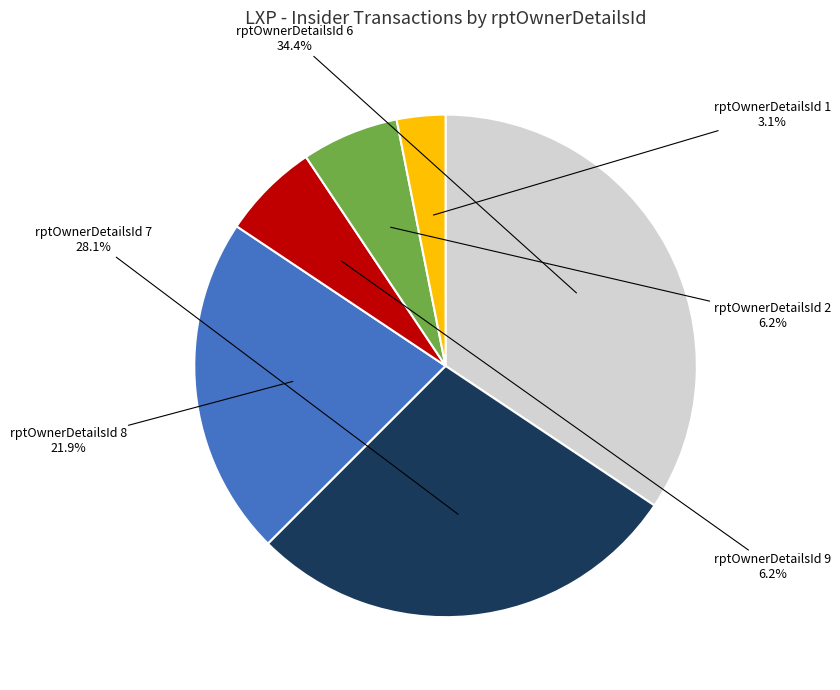

Does rptOwnerDetailsId 8 represent more than half of the total?

No